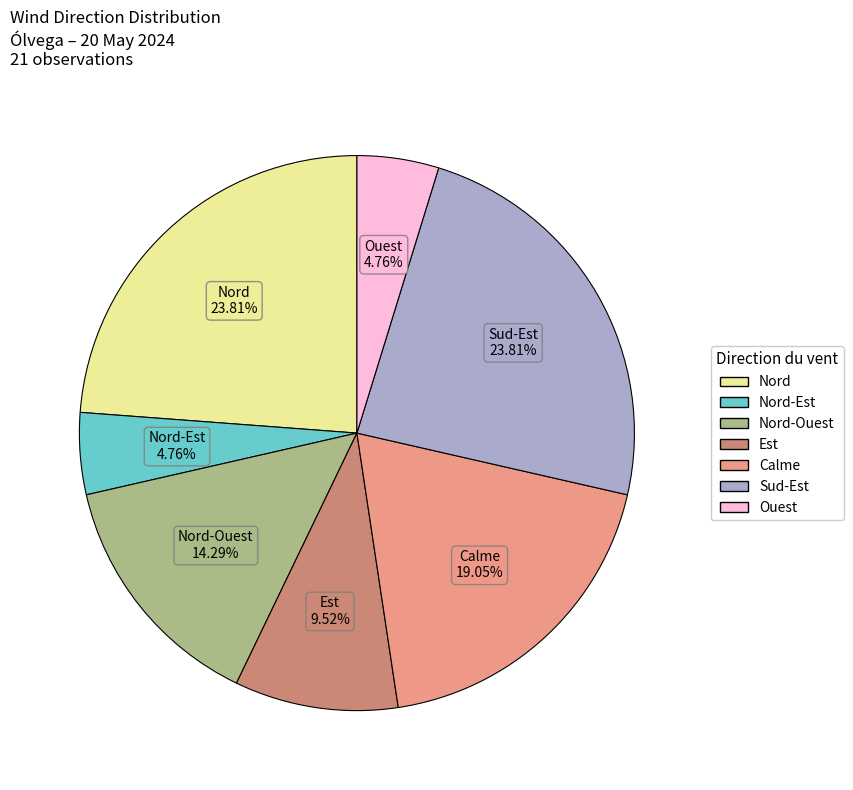

Is there any slice that represents more than half of the pie?

No